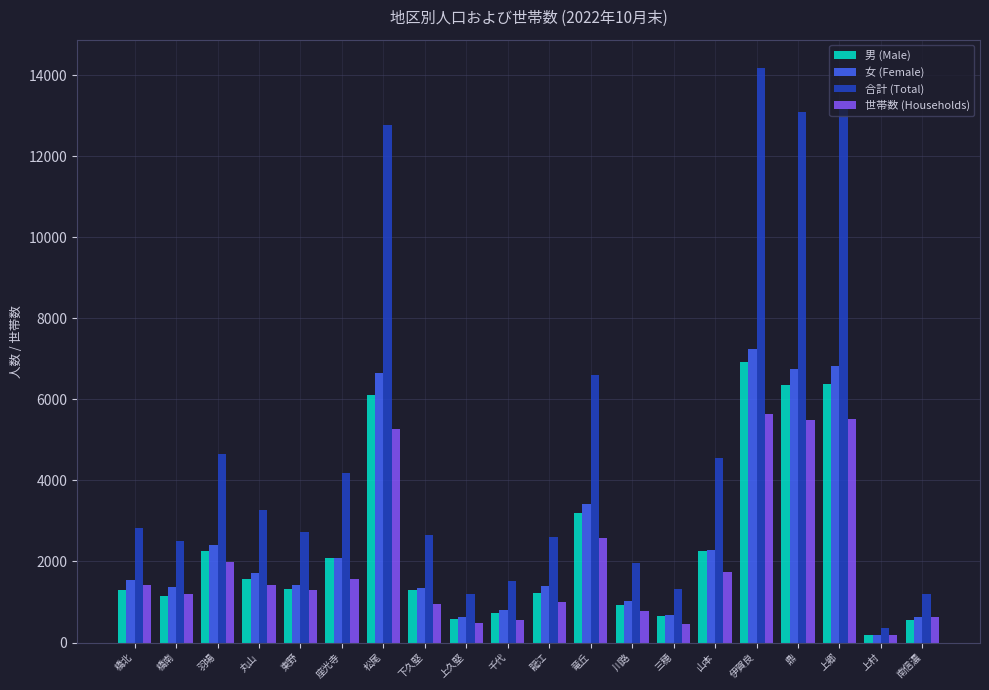

Which series has the largest total across all categories?

合計 (Total)